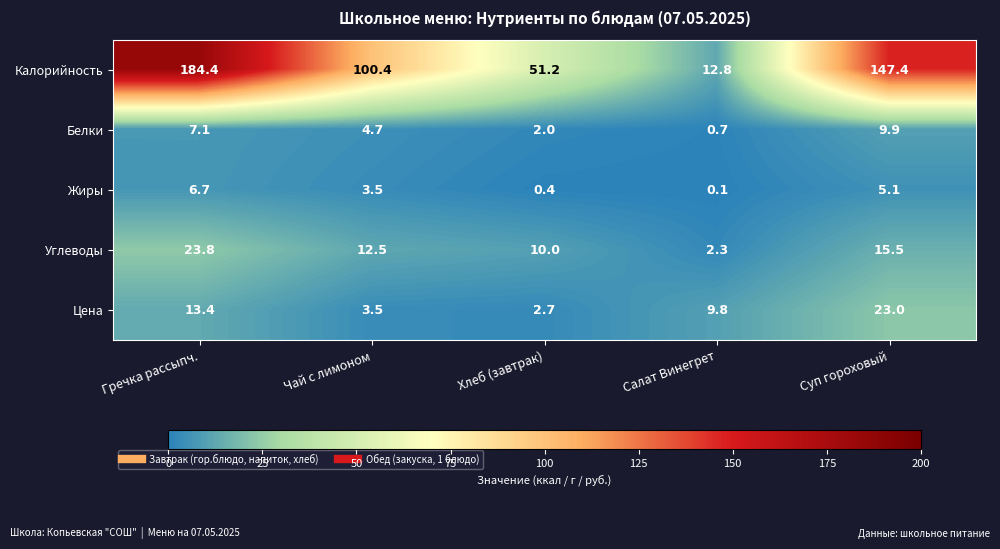

Rank the series by their maximum value, from highest to lowest.

Калорийность, Углеводы, Цена, Белки, Жиры